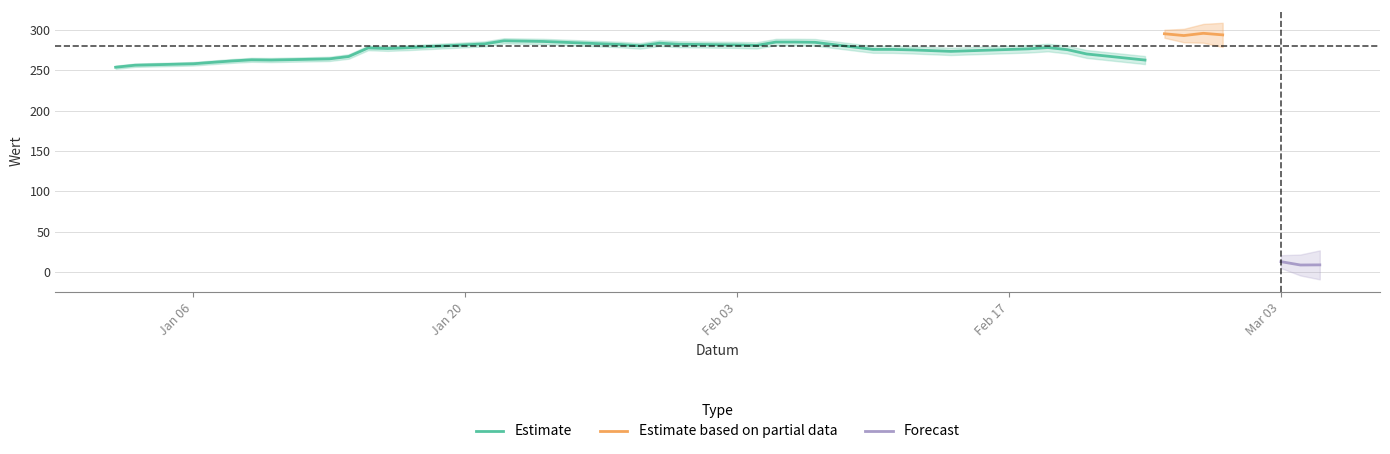

What is the highest value of the Estimate series?

286.8